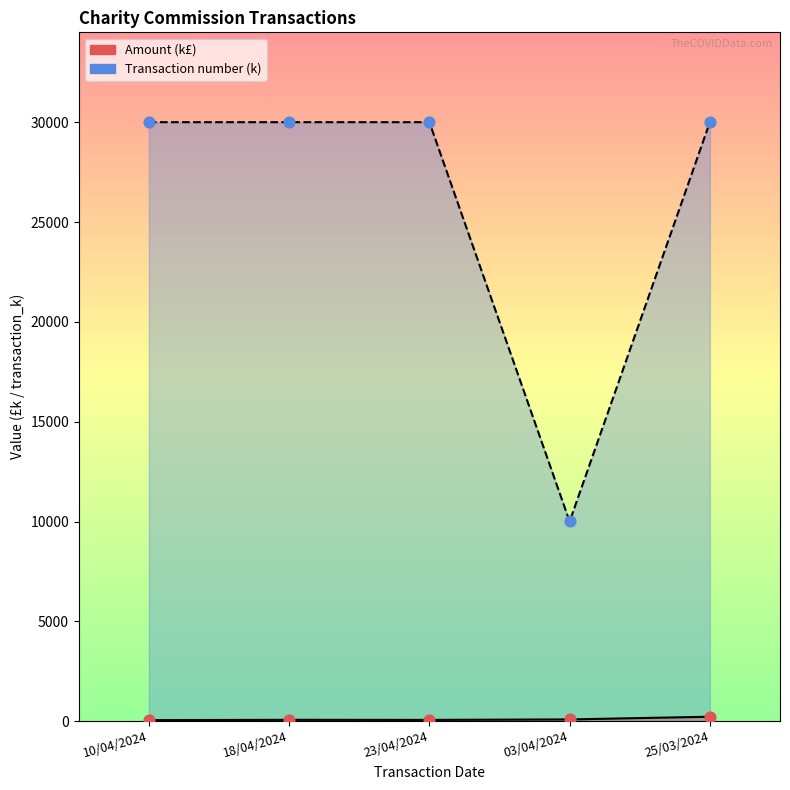

Is the value of Transaction number at 03/04/2024 greater than the value of Amount at 10/04/2024?

Yes